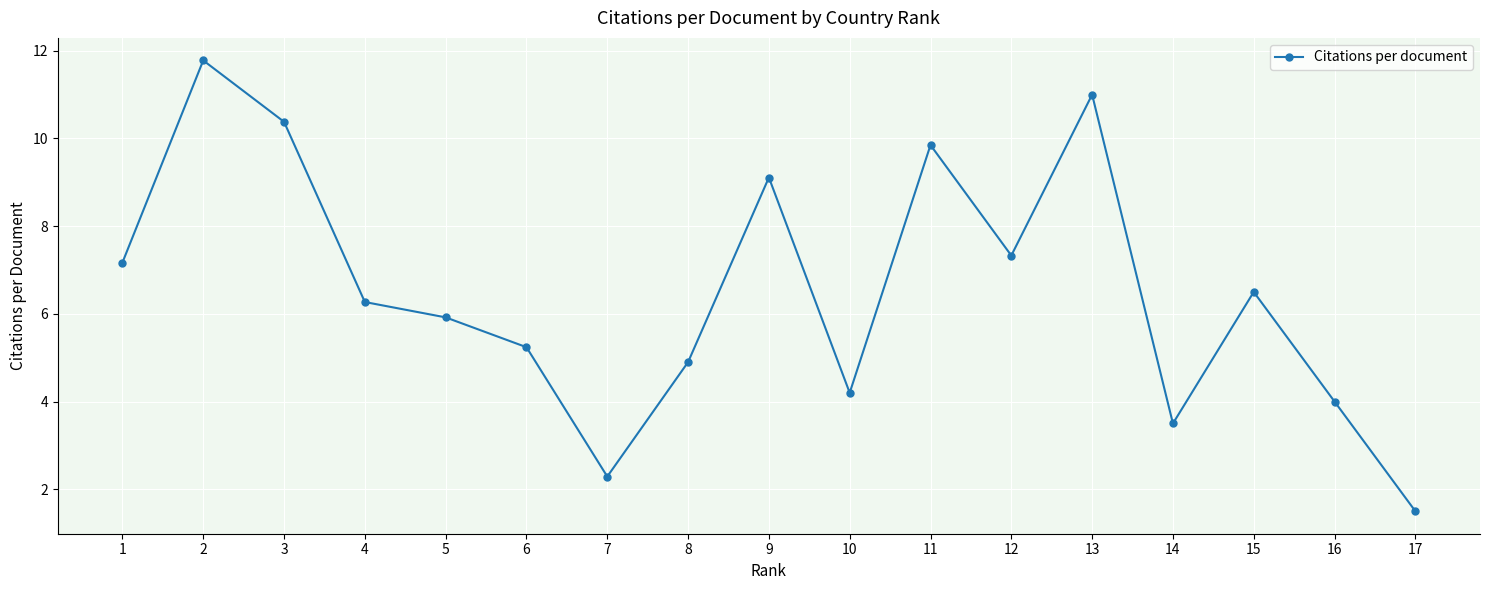

What is the value of the 17th point from the left?

1.5